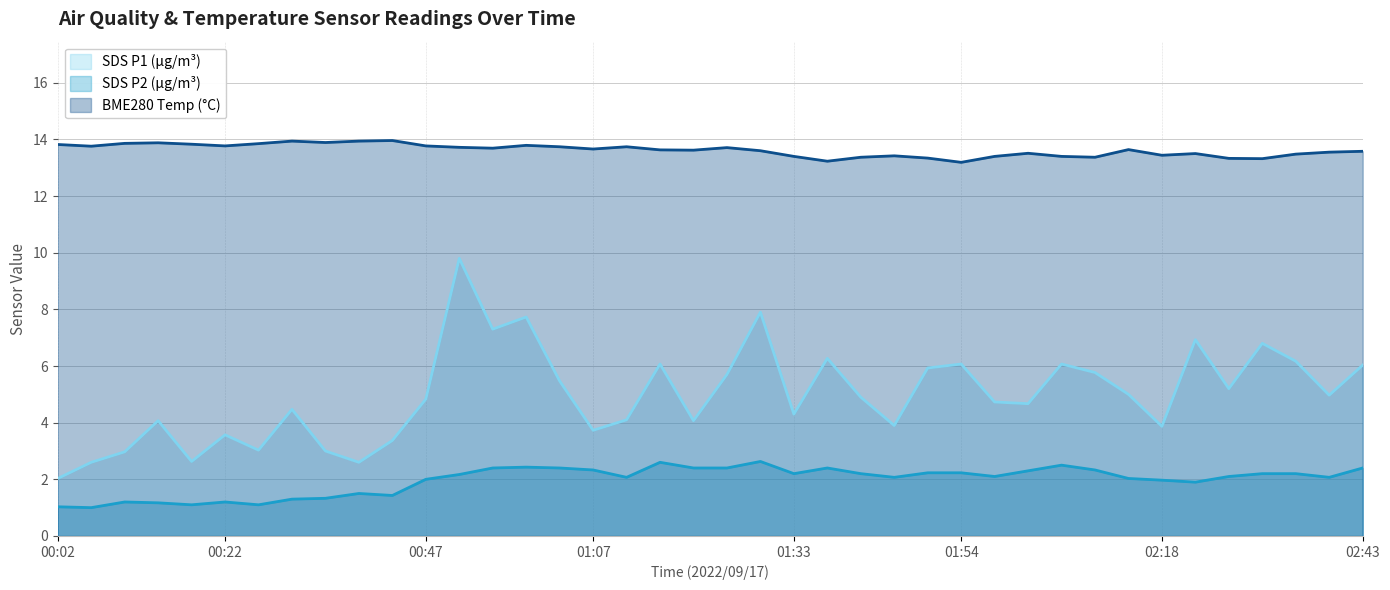

Reading left to right, list all the values displayed in this chart.

SDS_P1: 2.0	2.6	3.0	4.1	2.6	3.6	3.0	4.5	3.0	2.6	3.4	4.8	9.8	7.3	7.7	5.5	3.7	4.1	6.1	4.1	5.7	7.9	4.3	6.3	4.9	3.9	5.9	6.1	4.7	4.7	6.1	5.8	5.0	3.9	6.9	5.2	6.8	6.2	5.0	6.0
SDS_P2: 1.0	1.0	1.2	1.2	1.1	1.2	1.1	1.3	1.3	1.5	1.4	2.0	2.2	2.4	2.4	2.4	2.3	2.1	2.6	2.4	2.4	2.6	2.2	2.4	2.2	2.1	2.2	2.2	2.1	2.3	2.5	2.3	2.0	2.0	1.9	2.1	2.2	2.2	2.1	2.4
BME280_temperature: 13.8	13.8	13.9	13.9	13.8	13.8	13.8	13.9	13.9	13.9	14.0	13.8	13.7	13.7	13.8	13.7	13.7	13.7	13.6	13.6	13.7	13.6	13.4	13.2	13.4	13.4	13.3	13.2	13.4	13.5	13.4	13.4	13.6	13.4	13.5	13.3	13.3	13.5	13.6	13.6